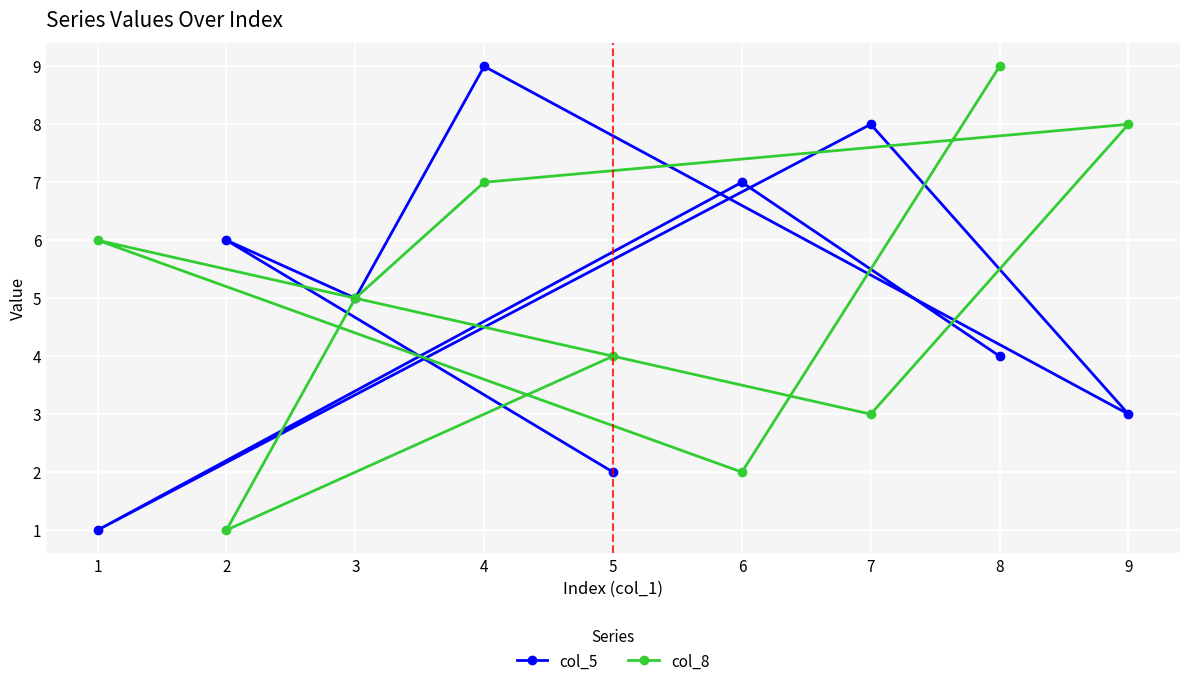

Which series has the largest total across all categories?

col_5